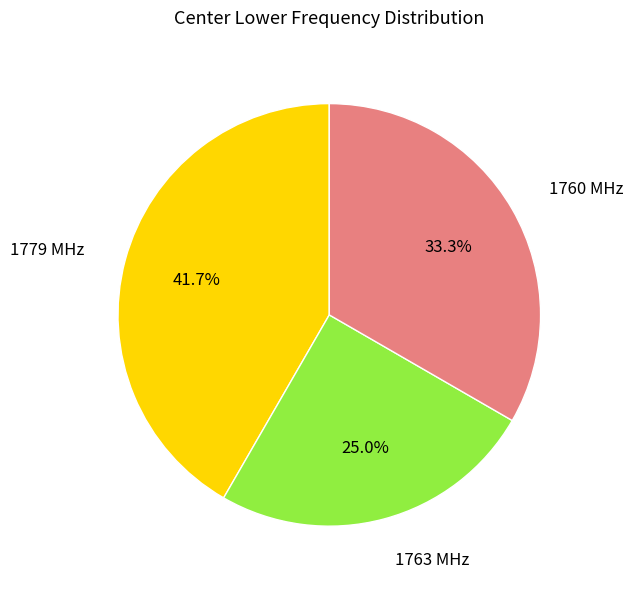

Is there any slice that represents more than half of the pie?

No